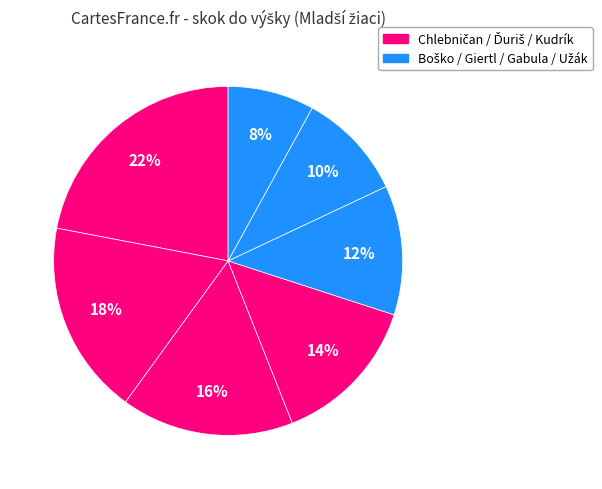

How many segments does this pie chart have?

7